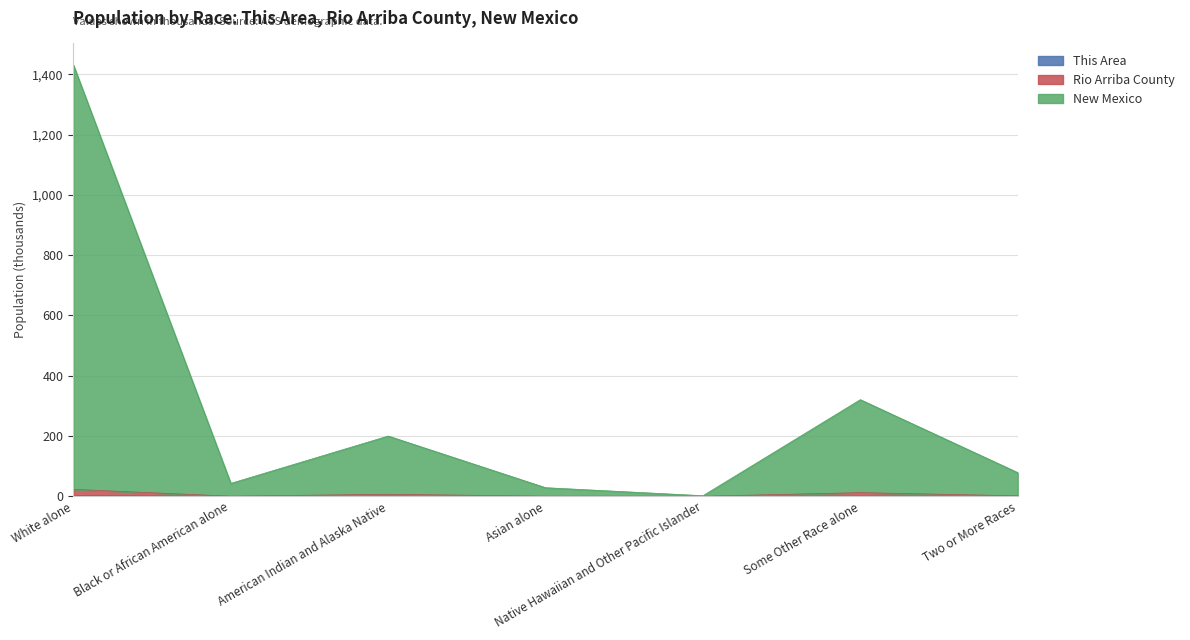

What is the highest value of the New Mexico series?

1430.8